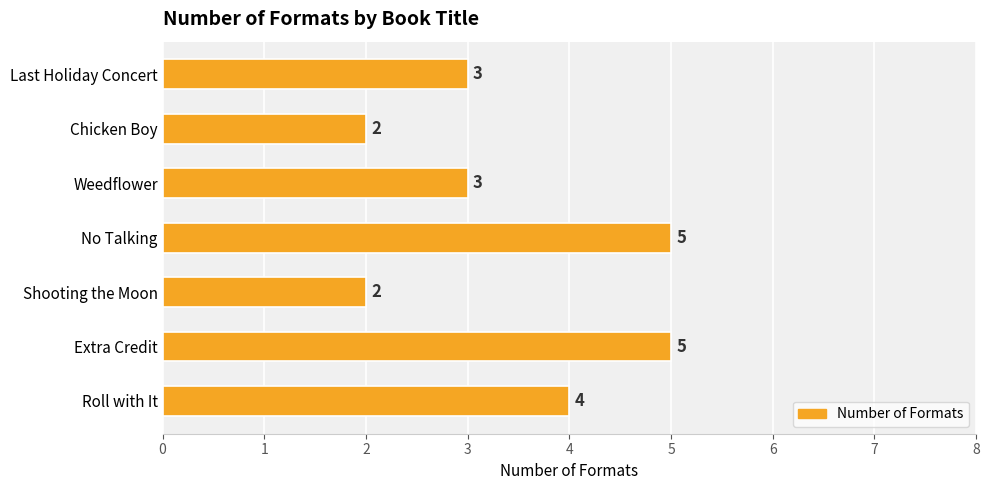

What value does the data have at Weedflower?

3